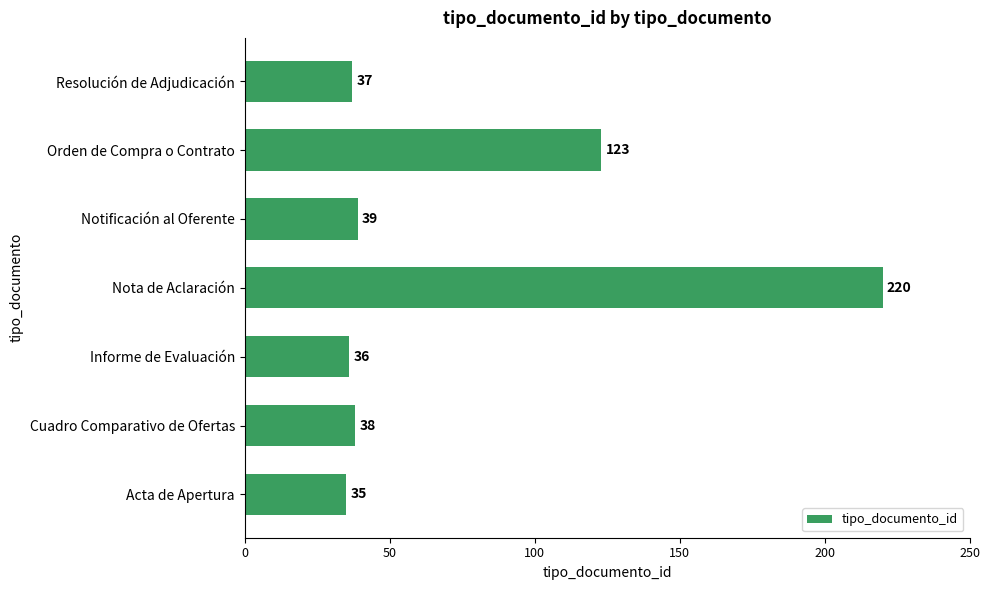

List the labels in order of value, smallest first.

Acta de Apertura, Informe de Evaluación, Resolución de Adjudicación, Cuadro Comparativo de Ofertas, Notificación al Oferente, Orden de Compra o Contrato, Nota de Aclaración